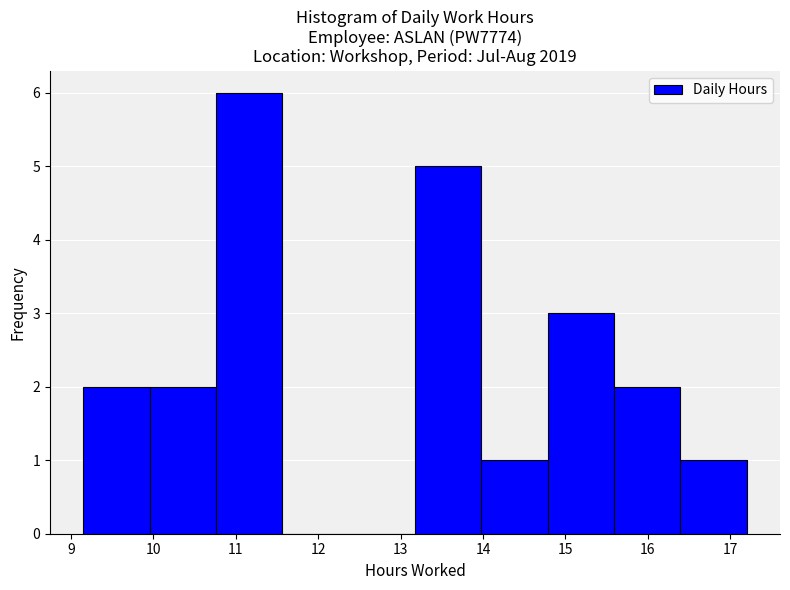

Reading left to right, transcribe this chart: for each bar, give the range it covers on the x-axis and its height. Neither the bar edges nor the heights are printed on the chart, so give them approximately, as read against the axes.

9.2 to 10.0: 2
10.0 to 10.8: 2
10.8 to 11.6: 6
11.6 to 12.4: 0
12.4 to 13.2: 0
13.2 to 14.0: 5
14.0 to 14.8: 1
14.8 to 15.6: 3
15.6 to 16.4: 2
16.4 to 17.2: 1